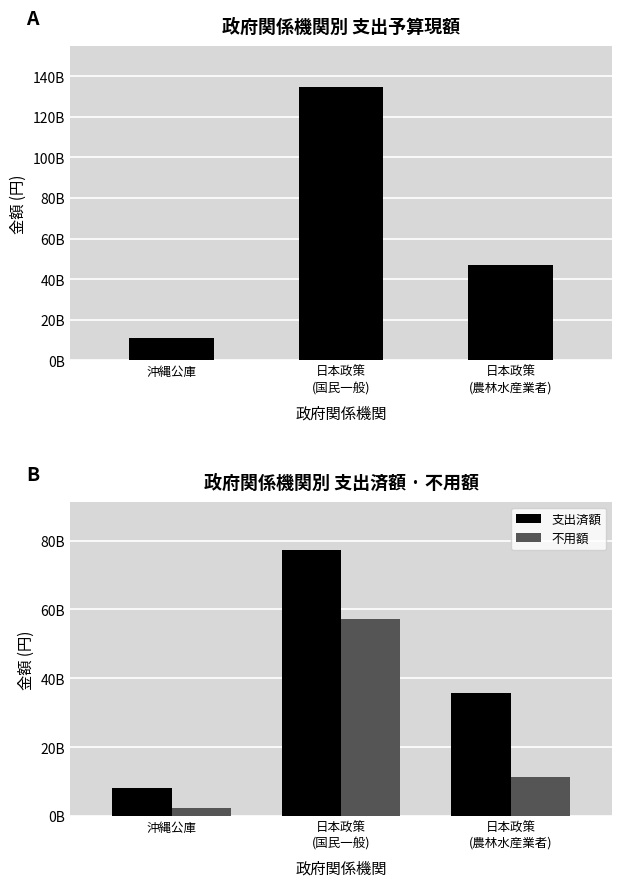

Reading left to right, what are all the values shown in this chart?

支出予算現額: 沖縄公庫=10747583000	日本政策
(国民一般)=134625558000	日本政策
(農林水産業者)=47153166000
支出済額: 沖縄公庫=8270897588	日本政策
(国民一般)=77361963812	日本政策
(農林水産業者)=35795976738
不用額: 沖縄公庫=2476685412	日本政策
(国民一般)=57263594188	日本政策
(農林水産業者)=11357189262